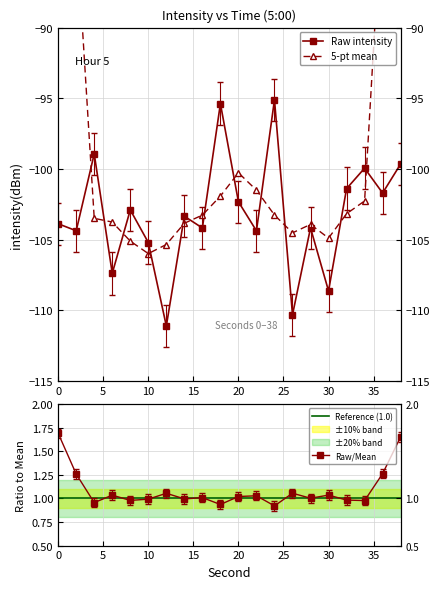

List the labels in order of value, largest first.

24, 18, 4, 38, 34, 32, 36, 20, 8, 14, 0, 28, 16, 2, 22, 10, 6, 30, 26, 12